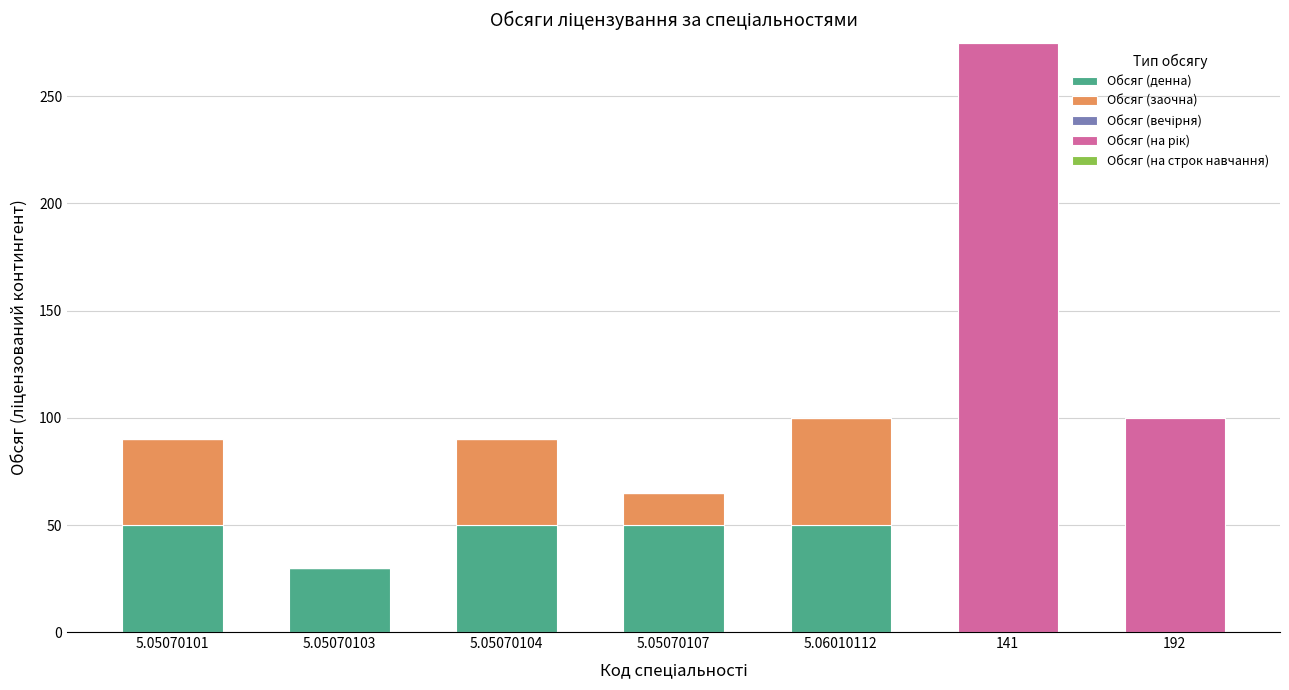

What is the highest value of the Обсяг (денна) series?

50